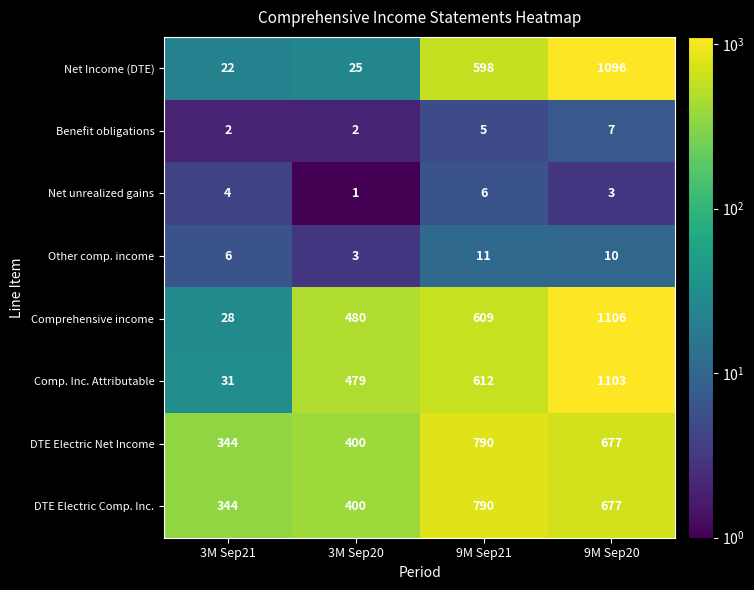

Which series has the largest range (max minus min)?

Comprehensive income